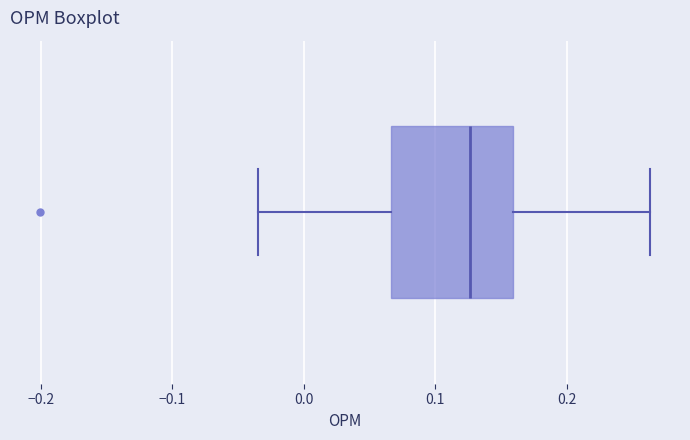

Read this box plot against the x-axis: the position of the median line, the range covered by the box, and the ends of both whiskers. The values are not printed on the chart, so give them approximately, as read against the axis.

median 0.13, box 0.07 to 0.16, whiskers -0.03 to 0.26